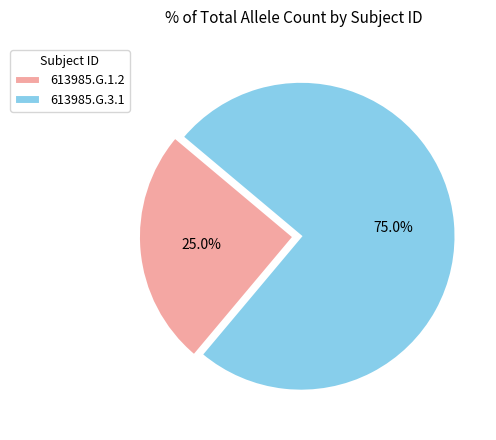

True or false: 613985.G.1.2 accounts for 25% of the total.

True